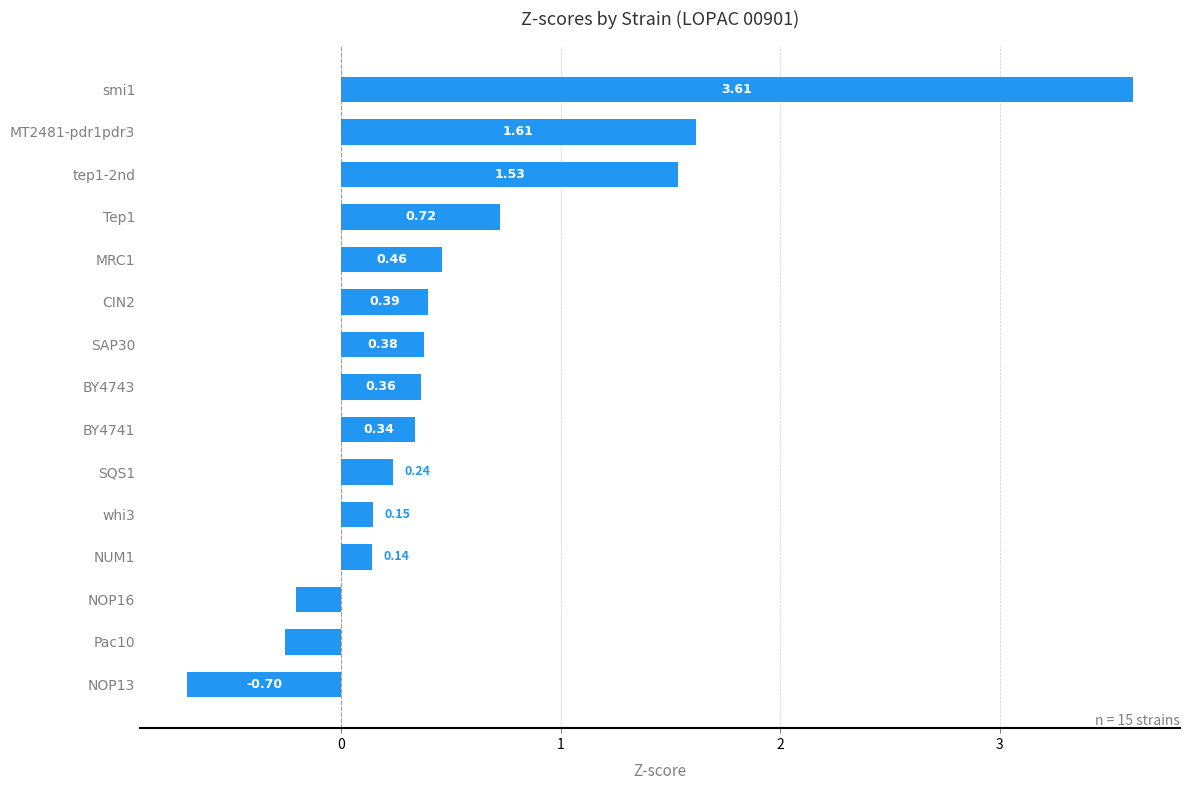

What is the average value?

0.6